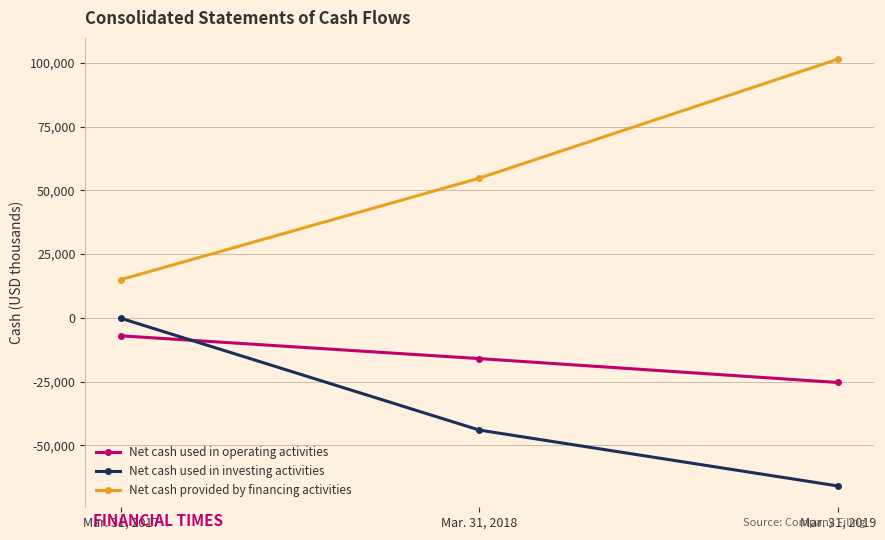

Which series has the largest range (max minus min)?

Net cash provided by financing activities